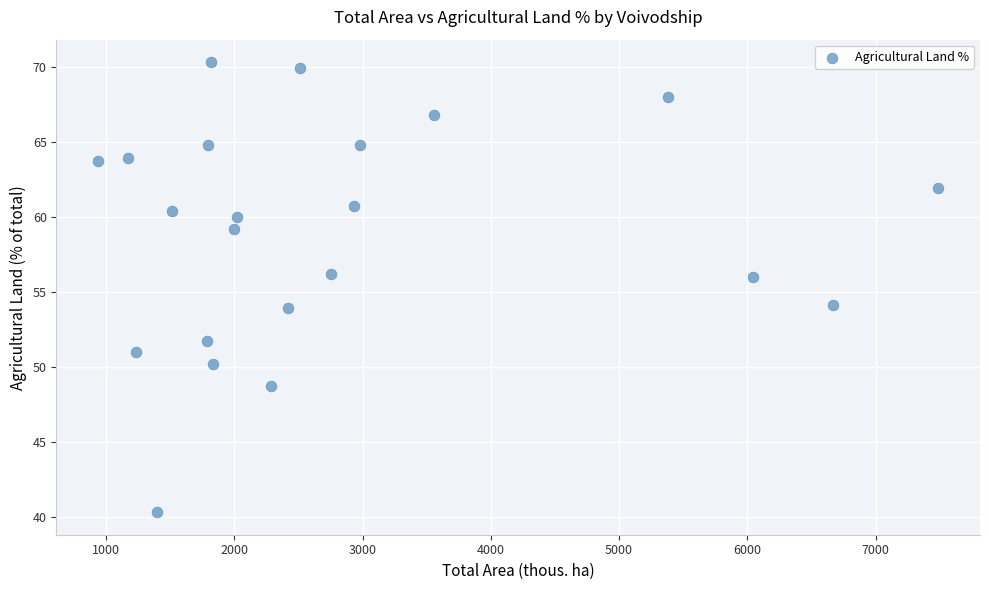

What is the range of Y values (max minus min)?

30.0